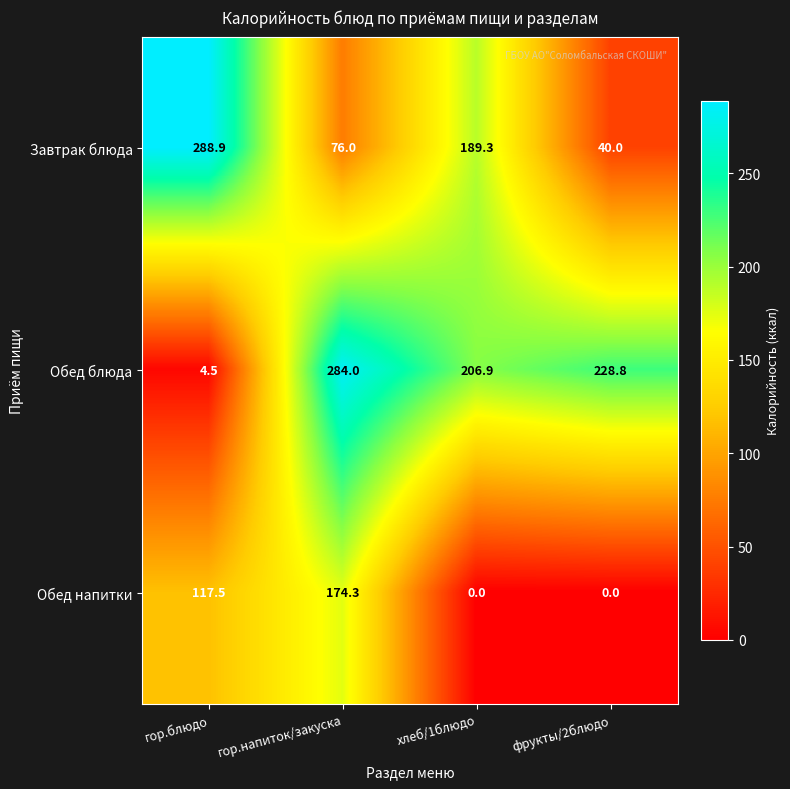

At which label is Обед блюда closest to 144?

хлеб/1блюдо